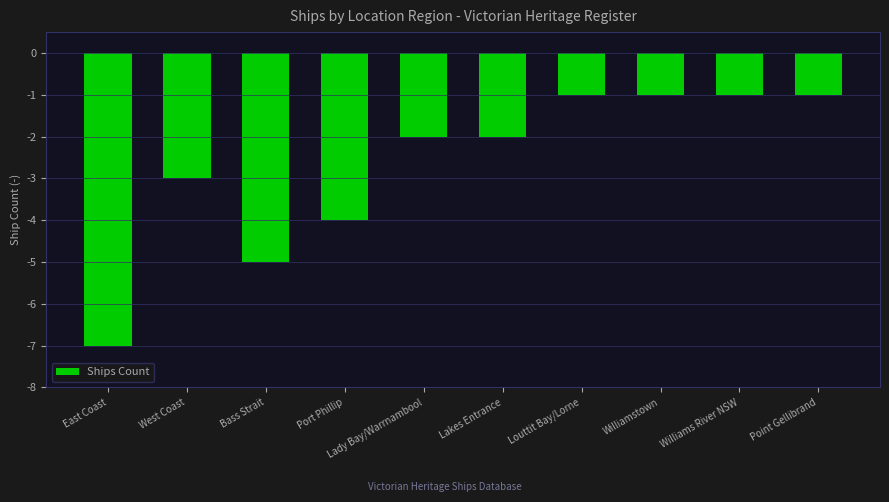

What is the change in value from East Coast to Williamstown?

+6